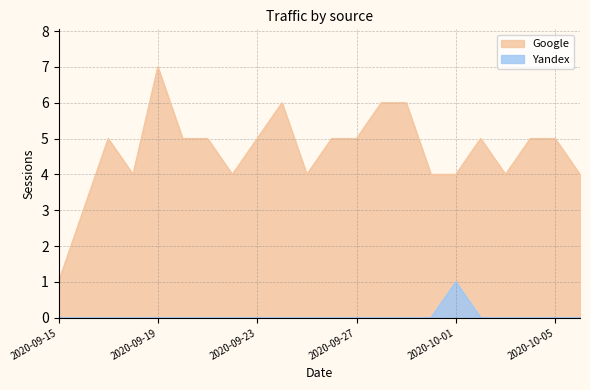

Count the Yandex values in the range 0 to 1.

22